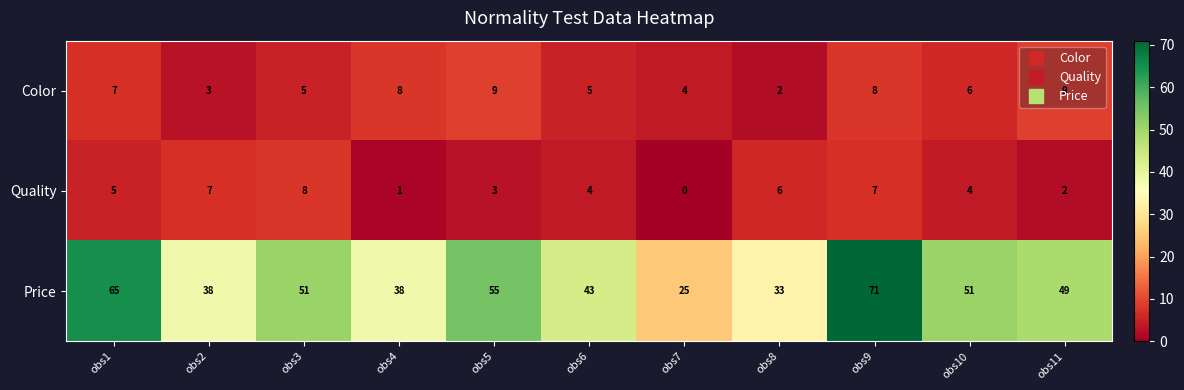

Rank the series by their maximum value, from highest to lowest.

Price, Color, Quality